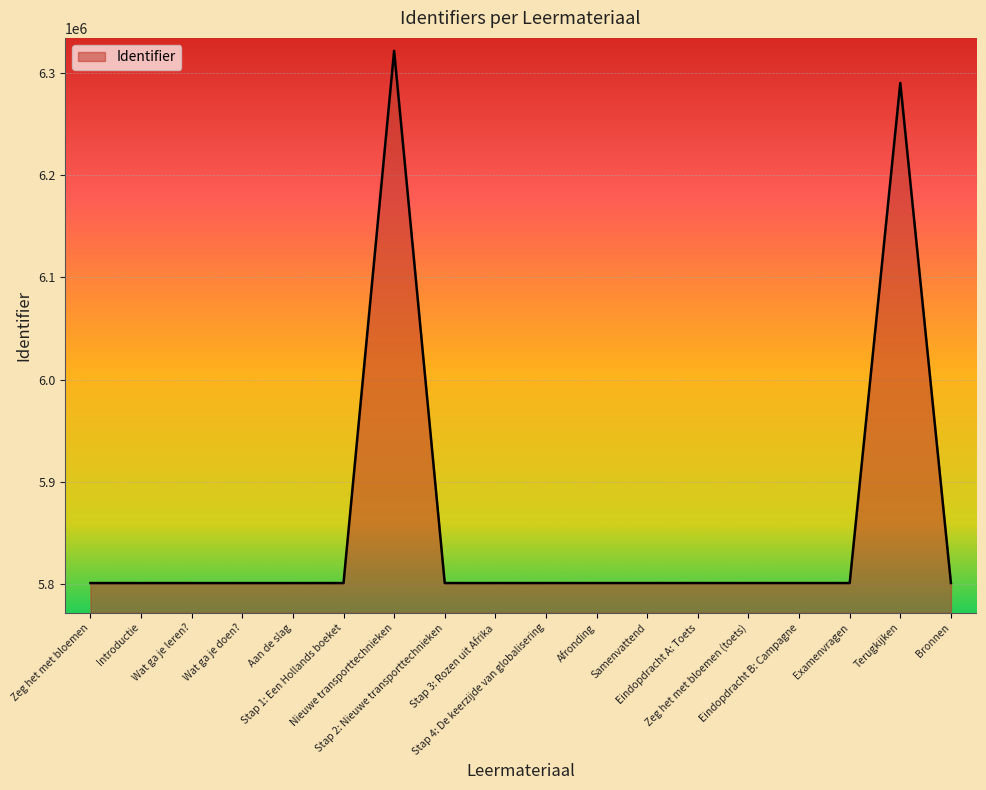

How many lines are shown in the chart?

1